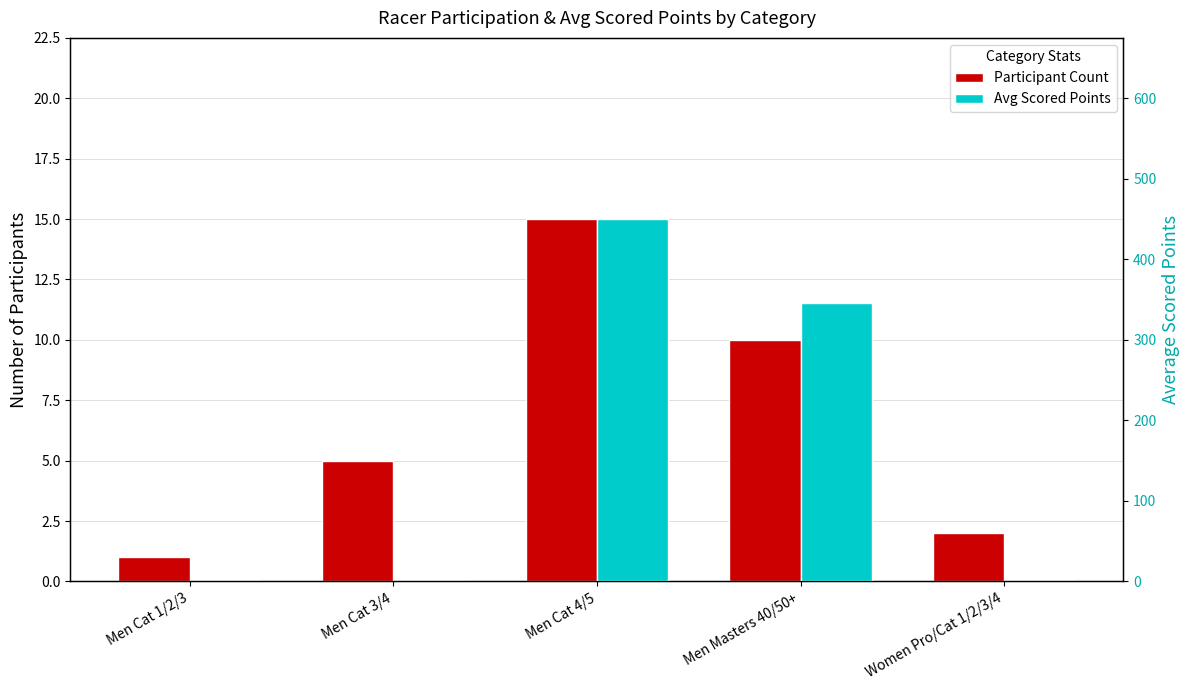

Reading left to right, extract all data points from this chart.

Participant Count: Men Cat 1/2/3=1.0	Men Cat 3/4=5.0	Men Cat 4/5=15.0	Men Masters 40/50+=10.0	Women Pro/Cat 1/2/3/4=2.0
Avg Scored Points: Men Cat 1/2/3=0.0	Men Cat 3/4=0.0	Men Cat 4/5=450.0	Men Masters 40/50+=345.6	Women Pro/Cat 1/2/3/4=0.0